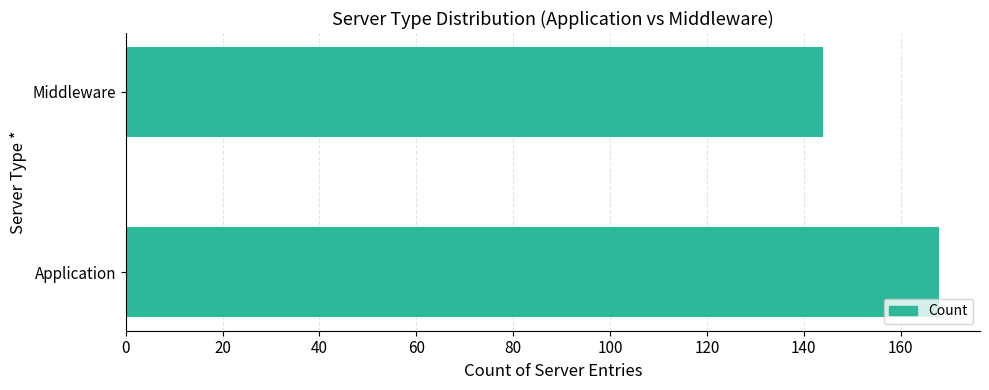

Reading top to bottom, list all the values displayed in this chart.

Middleware=144	Application=168